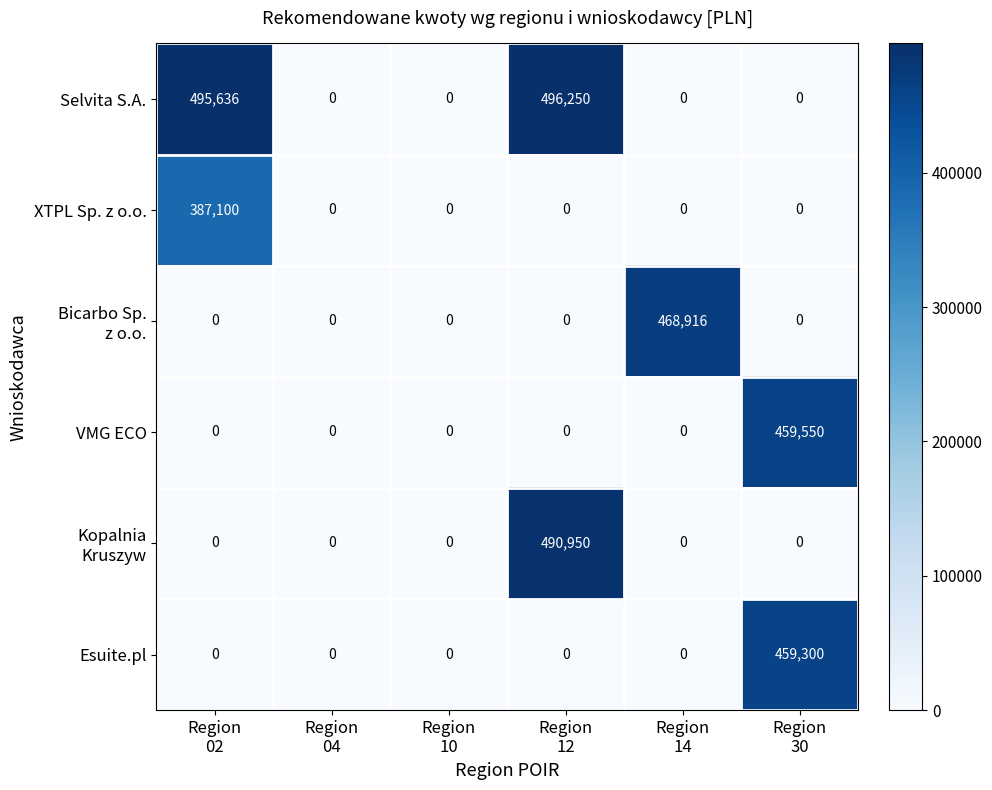

What is the sum of all XTPL Sp. z o.o. values?

387100